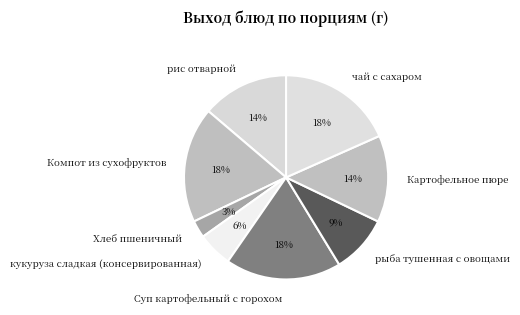

To the nearest percent, what is the difference between the Картофельное пюре and Хлеб пшеничный slice percentages?

11%